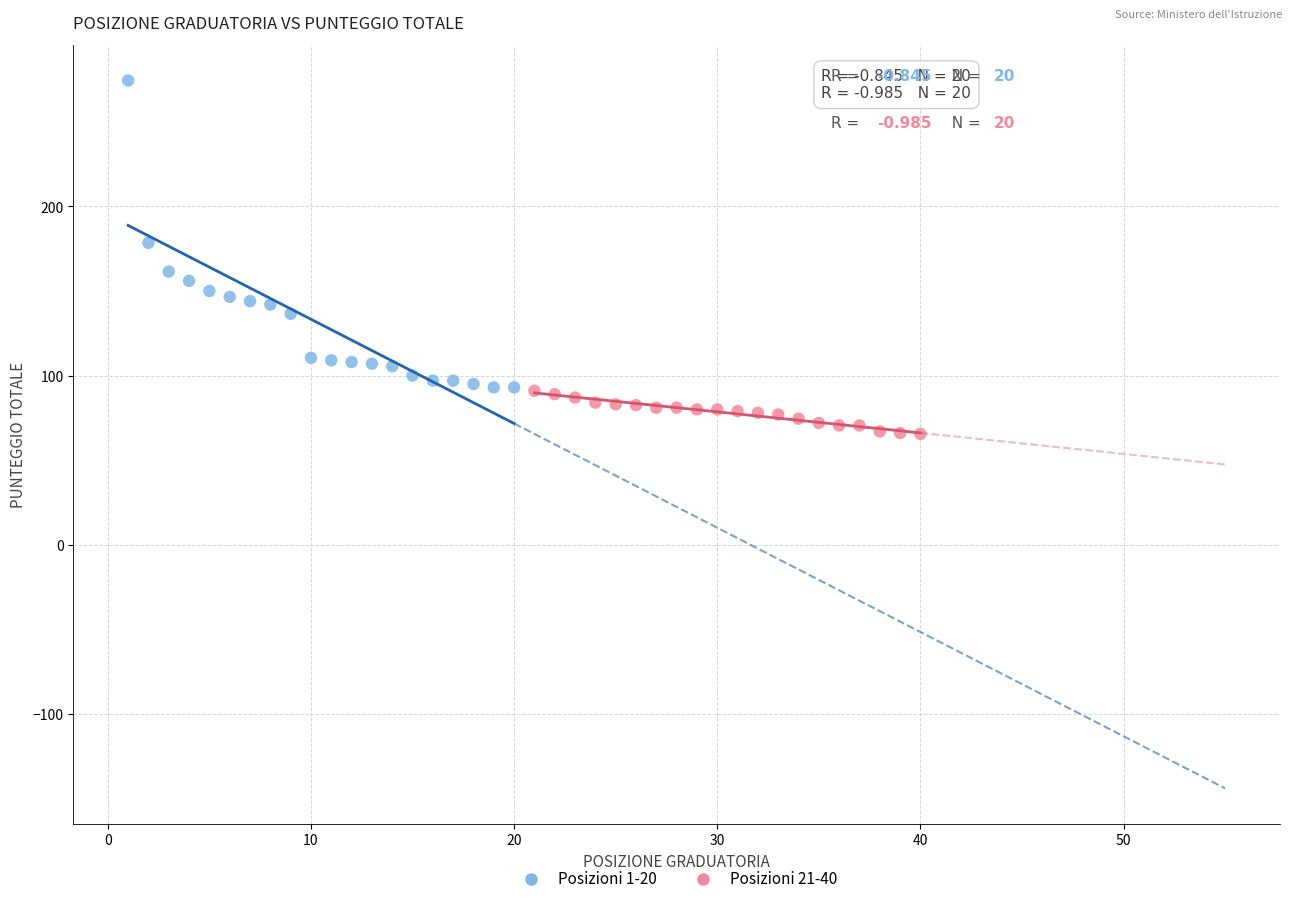

Which series contains the lowest Y value?

Posizioni 21-40